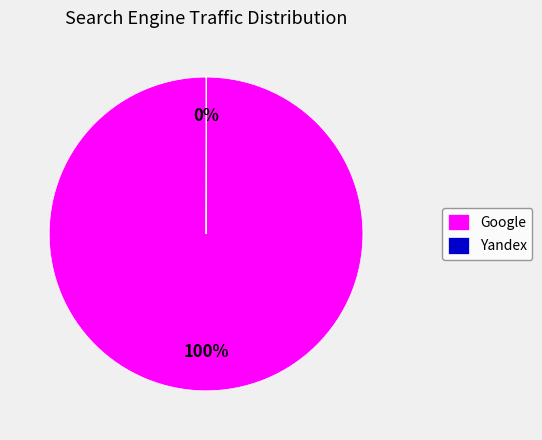

Does any single category account for the majority?

Yes